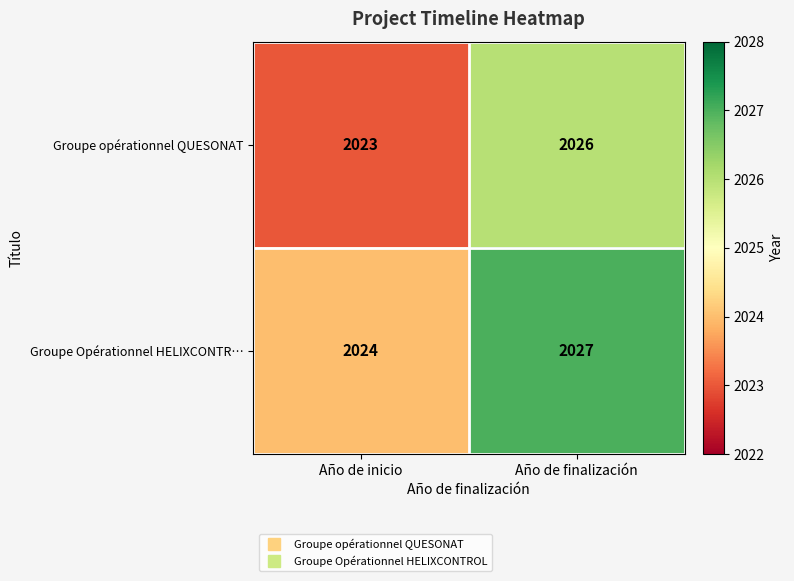

Reading left to right, what are all the values shown in this chart?

Groupe opérationnel QUESONAT: 2023	2026
Groupe Opérationnel HELIXCONTR…: 2024	2027